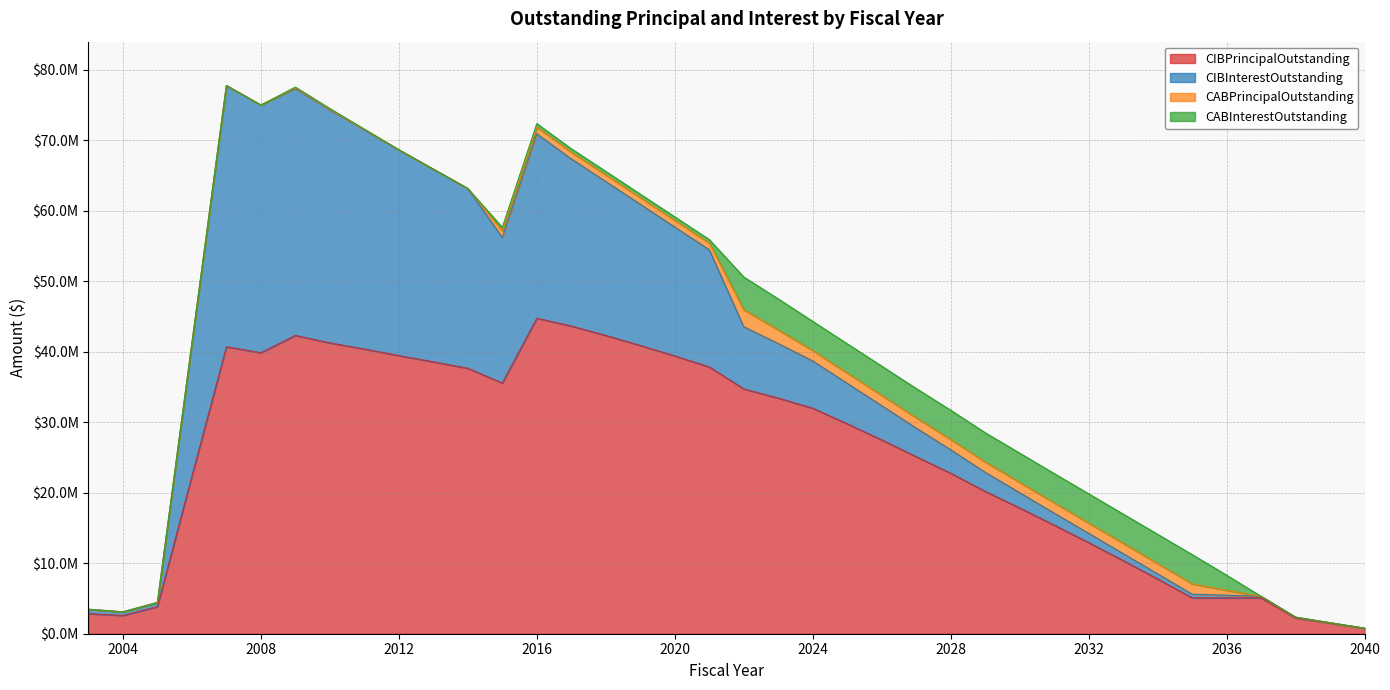

The value of CABPrincipalOutstanding at 2014 is -1002071.6. True or false?

False